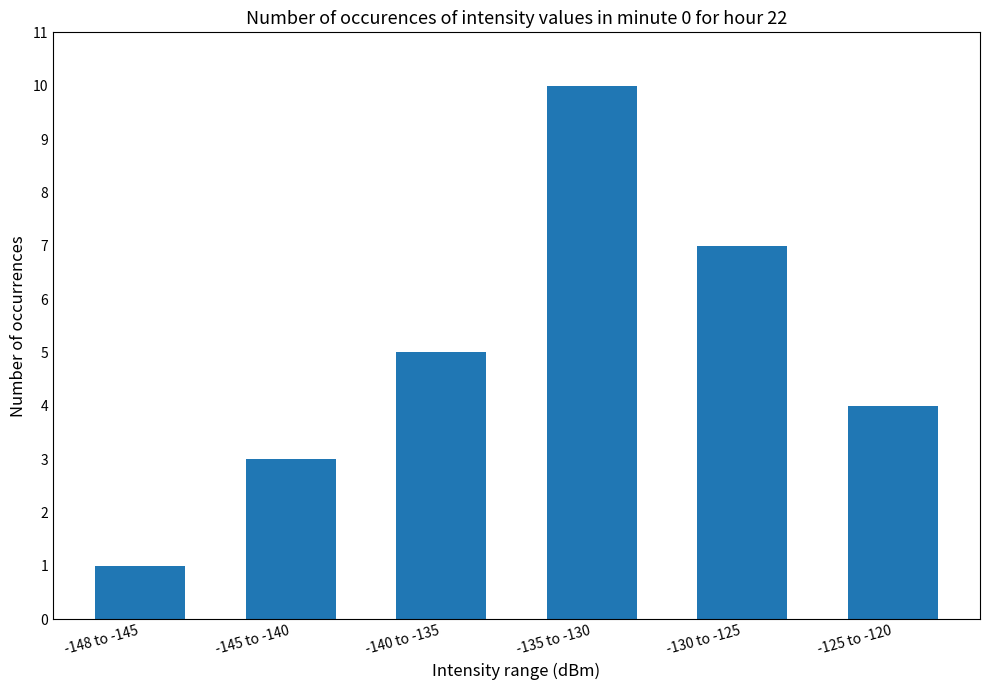

True or false: the data shows 7 at -130 to -125.

True